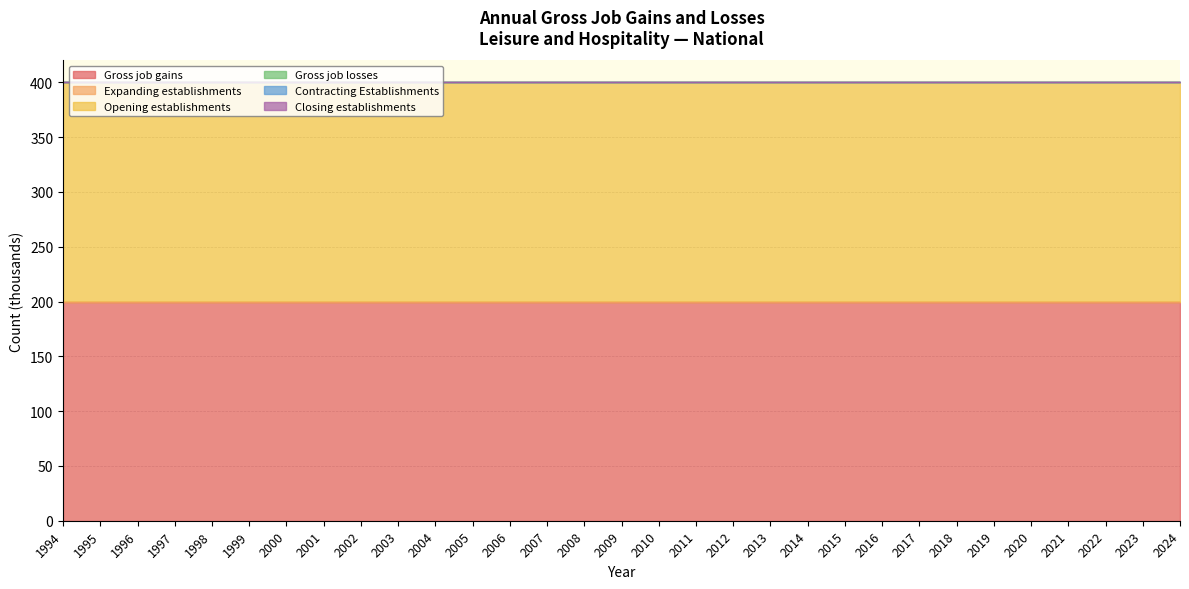

At how many categories does at least one series exceed 18?

31